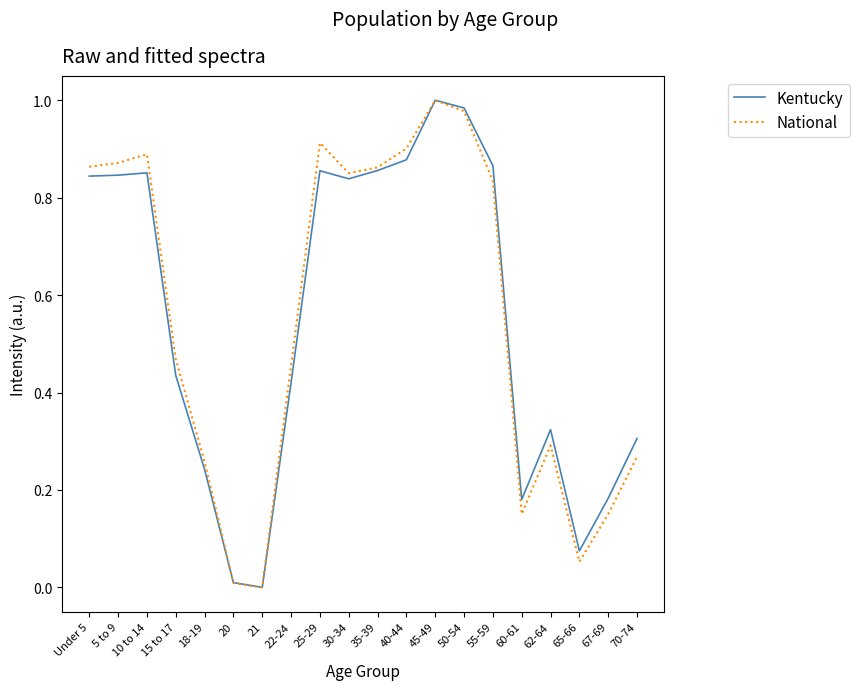

The National series shows 0.1 at 18-19. True or false?

False